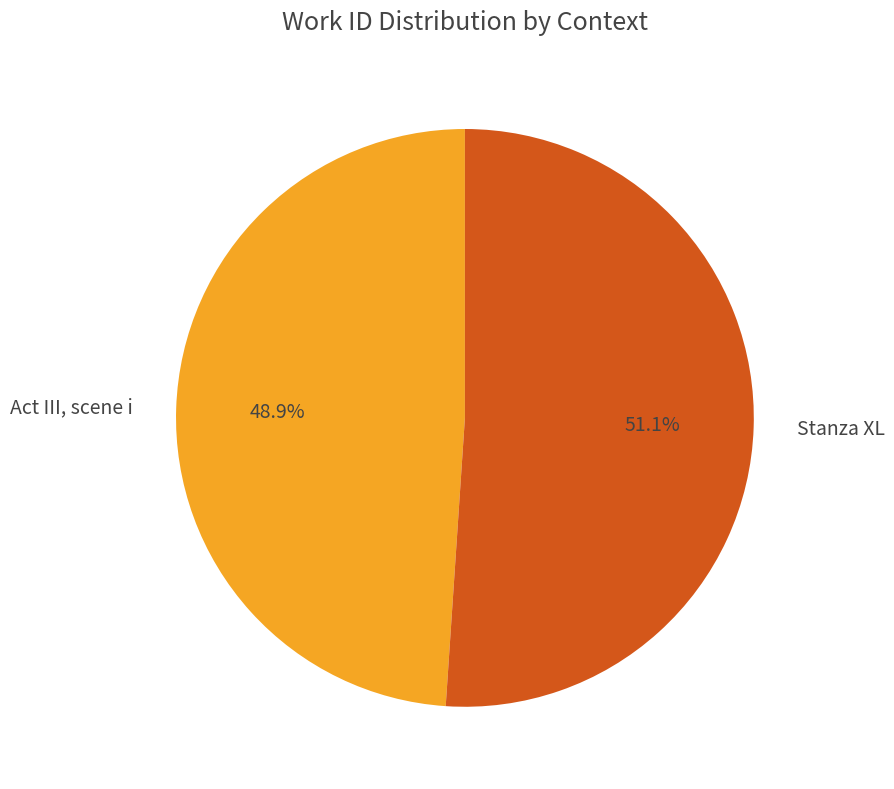

How many segments does this pie chart have?

2